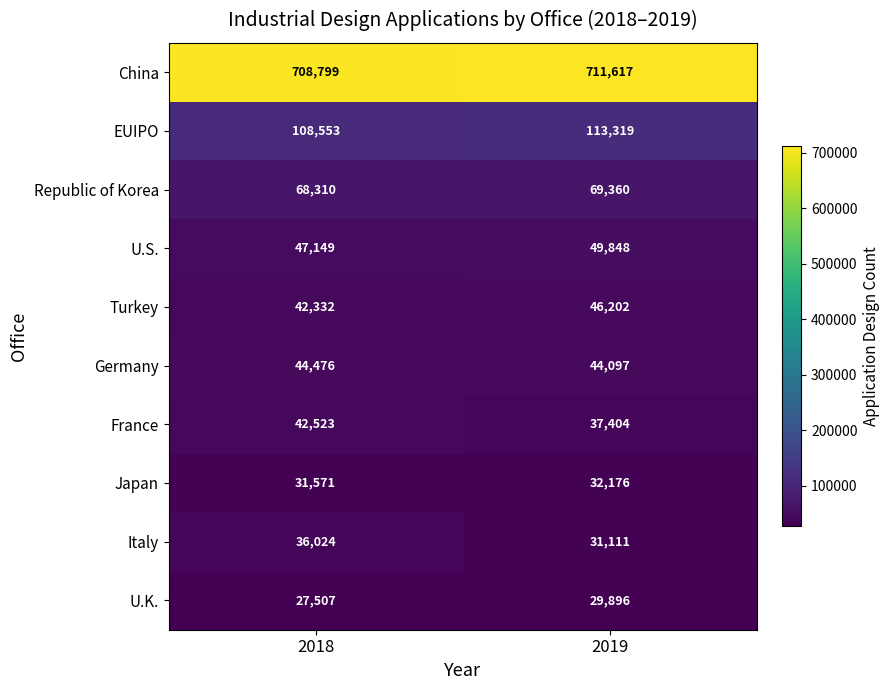

Which series has the widest spread of values?

France